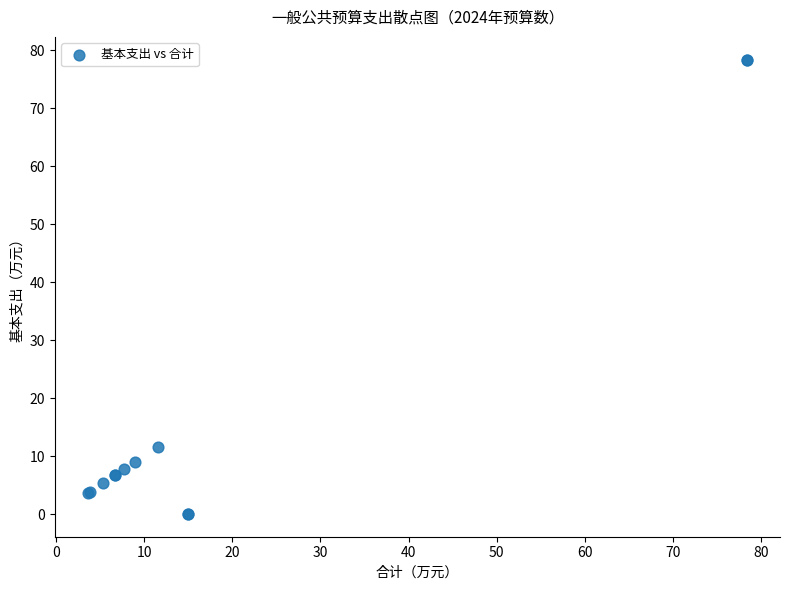

What Y value in the scatter plot is closest to 39?

11.6